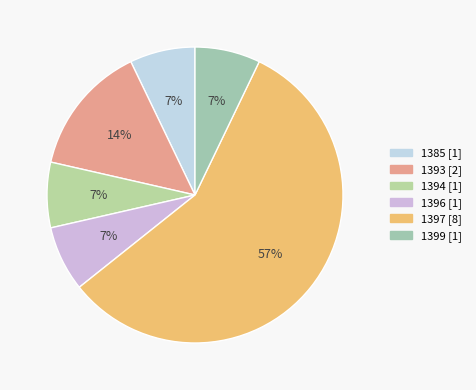

Which slice is the largest?

1397